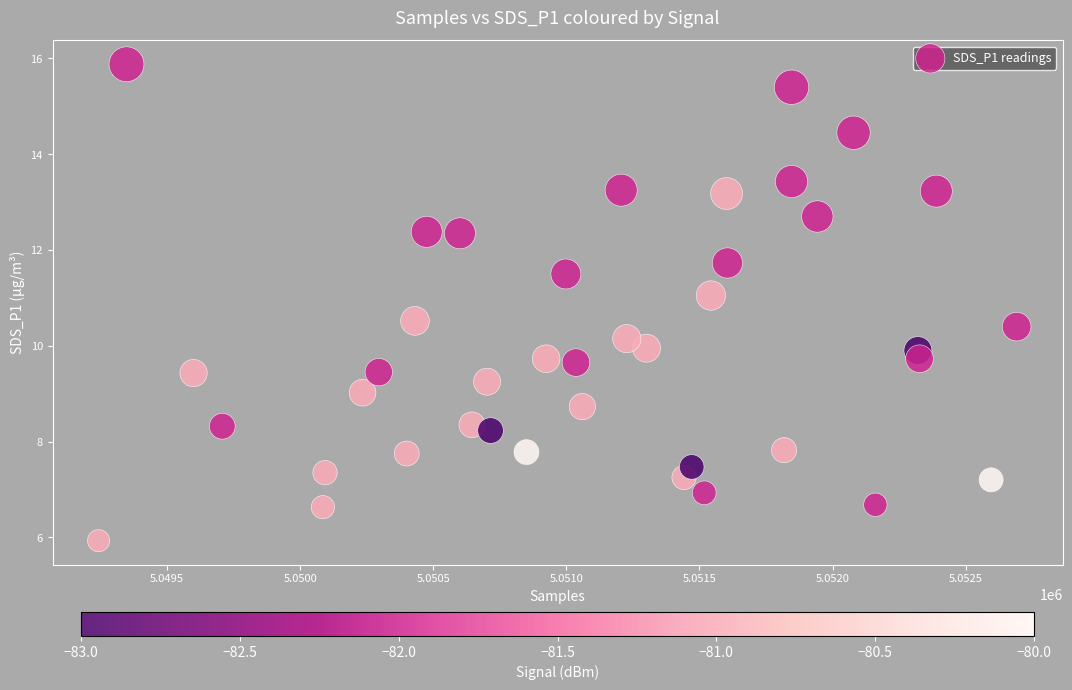

What is the range of X values (max minus min)?

3450.0